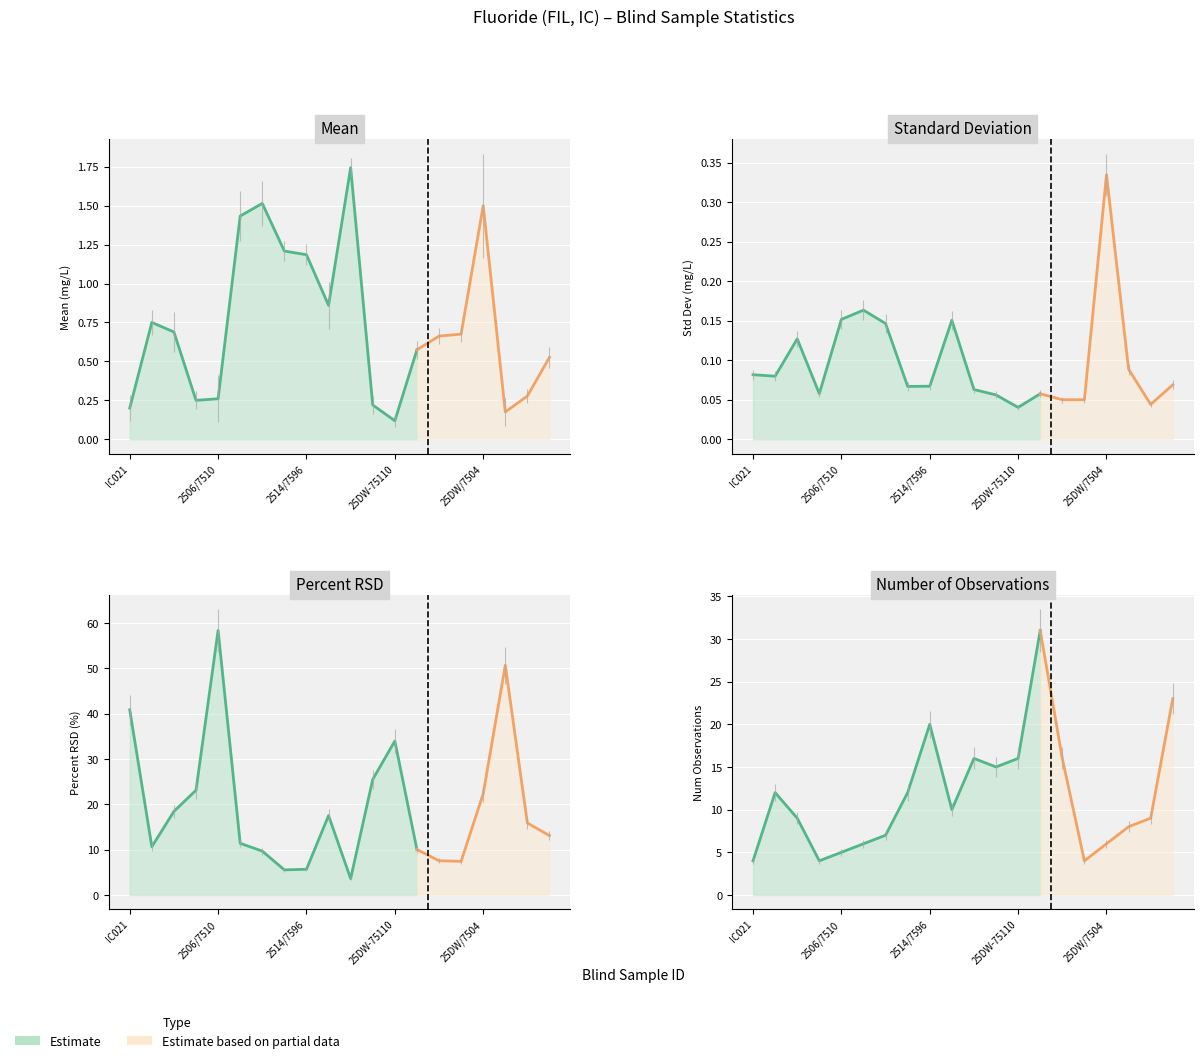

Where is the first local minimum for Mean?

2506/7508